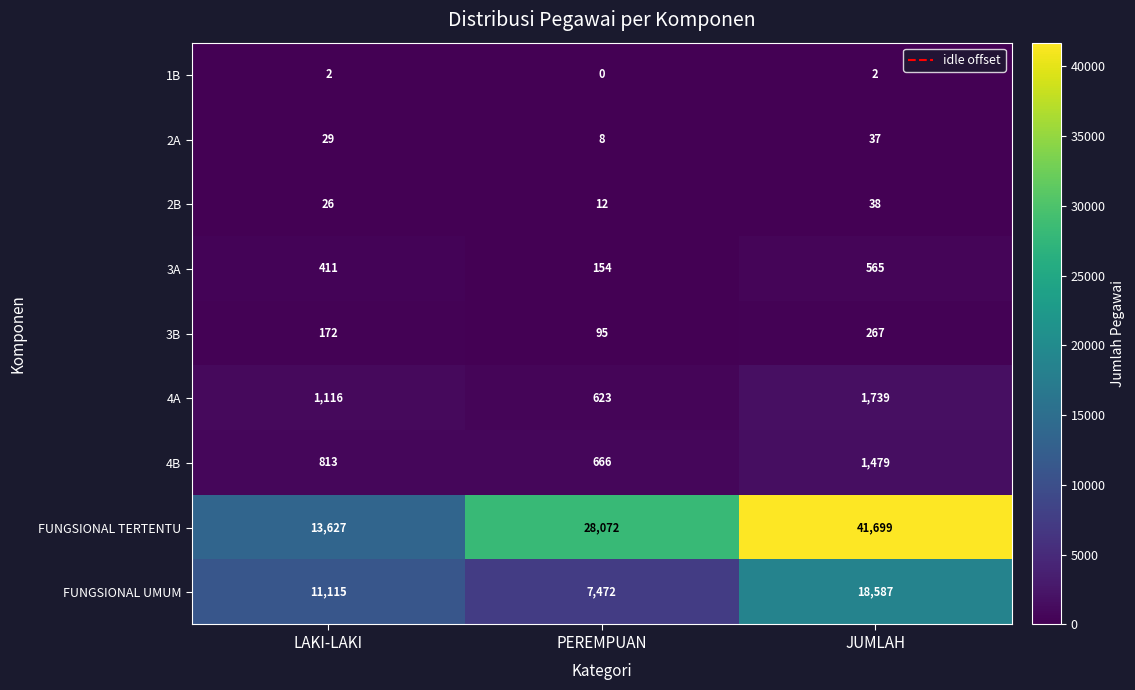

What is the total value across all series at LAKI-LAKI?

27311